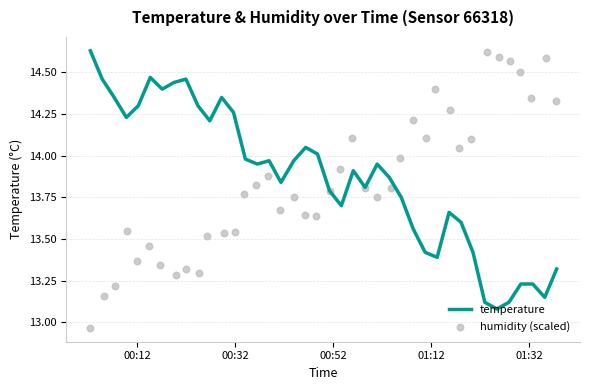

Which series contains the lowest Y value?

humidity (scaled)